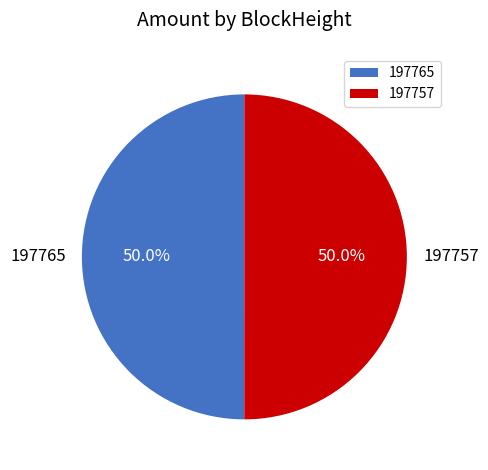

Combined, do 197757 and 197765 account for over 50%?

Yes